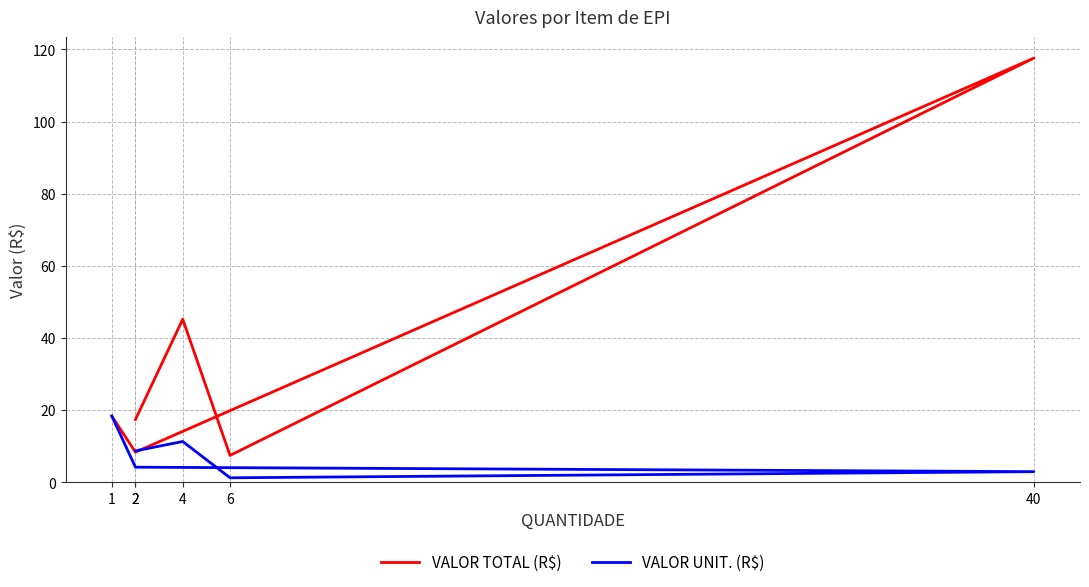

What is the highest value of the VALOR UNIT. (R$) series?

18.4